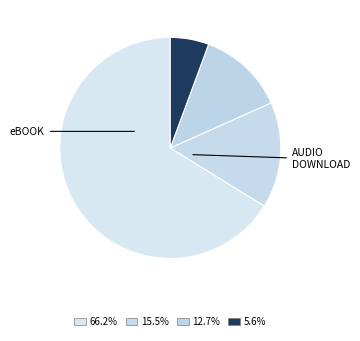

How many slices are in this pie chart?

4